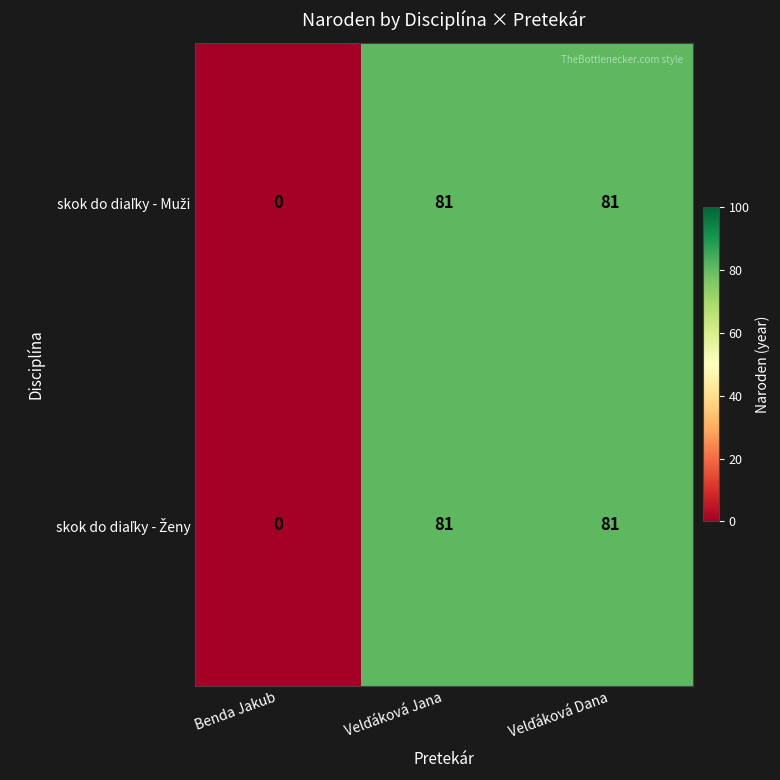

What is the greatest value displayed?

81